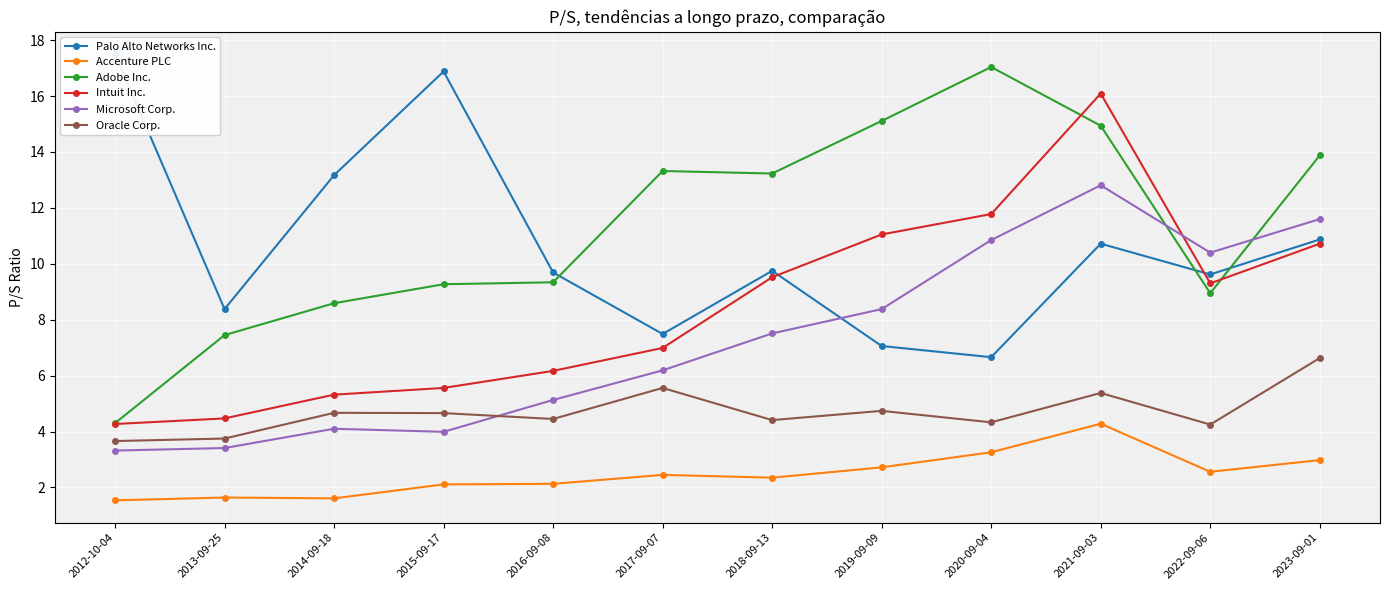

The value of Adobe Inc. at 2013-09-25 is 7.5. True or false?

True